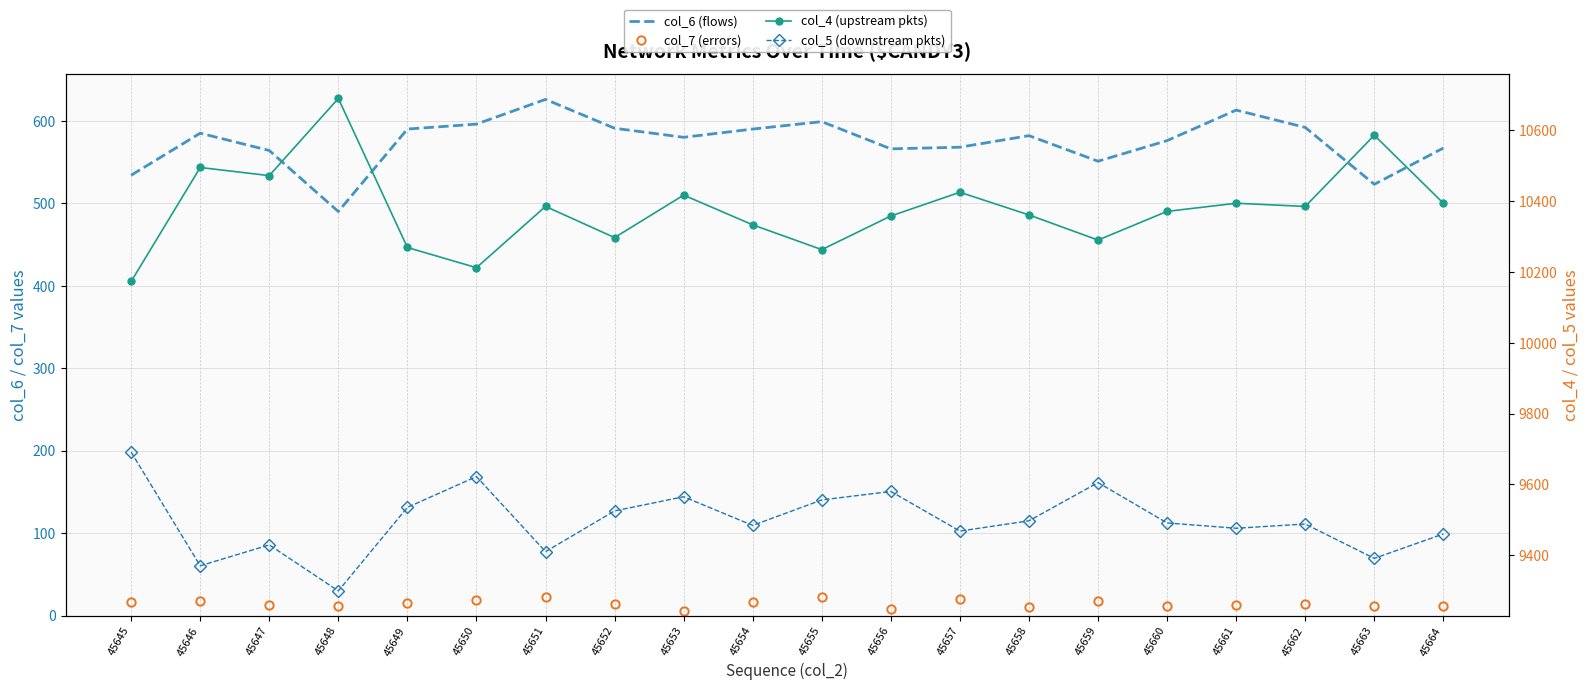

How many values in the col_6 (flows) series are below 582?

10